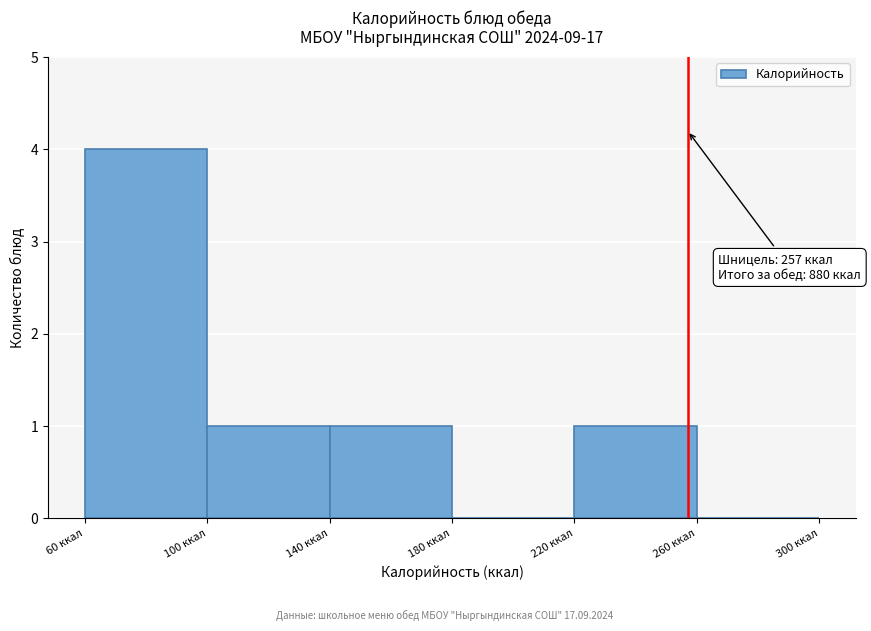

Which range on the x-axis has the tallest bar?

60 to 100